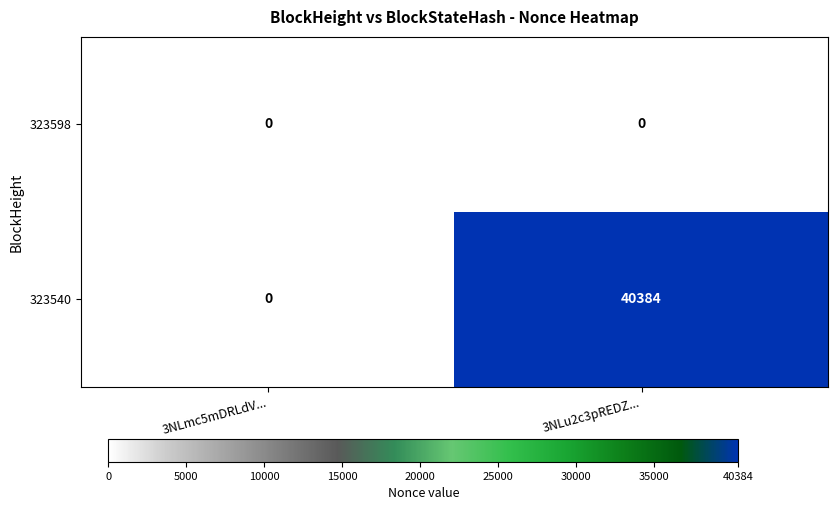

Rank the series by their average value, from highest to lowest.

323540, 323598